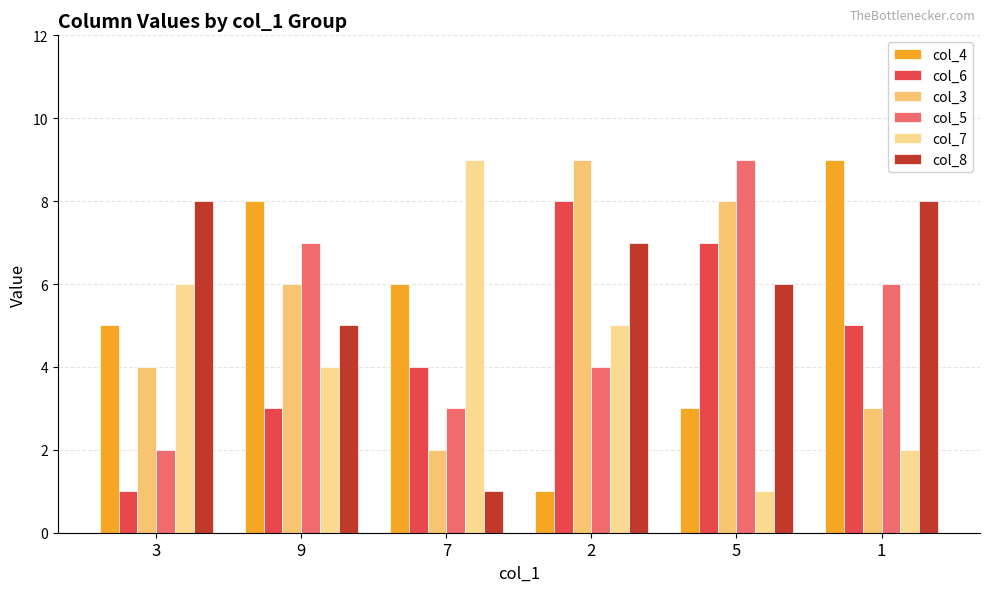

Reading left to right, extract all data points from this chart.

col_4: 3=5	9=8	7=6	2=1	5=3	1=9
col_6: 3=1	9=3	7=4	2=8	5=7	1=5
col_3: 3=4	9=6	7=2	2=9	5=8	1=3
col_5: 3=2	9=7	7=3	2=4	5=9	1=6
col_7: 3=6	9=4	7=9	2=5	5=1	1=2
col_8: 3=8	9=5	7=1	2=7	5=6	1=8